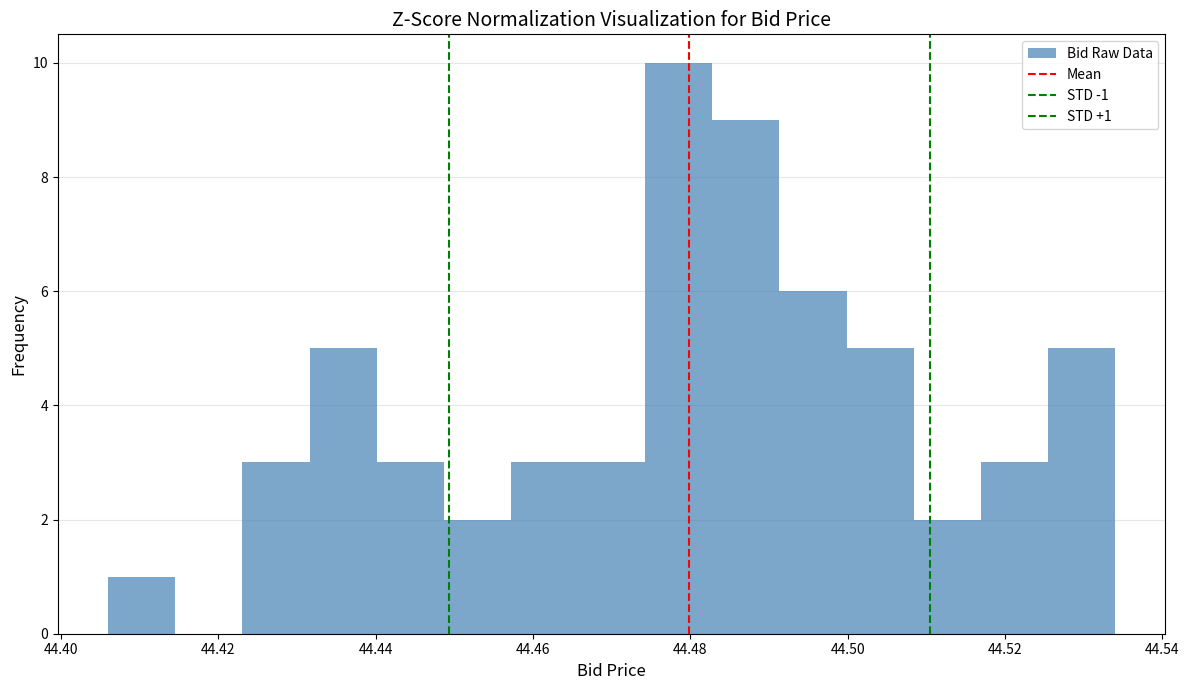

Which range on the x-axis has the tallest bar?

44.474 to 44.482